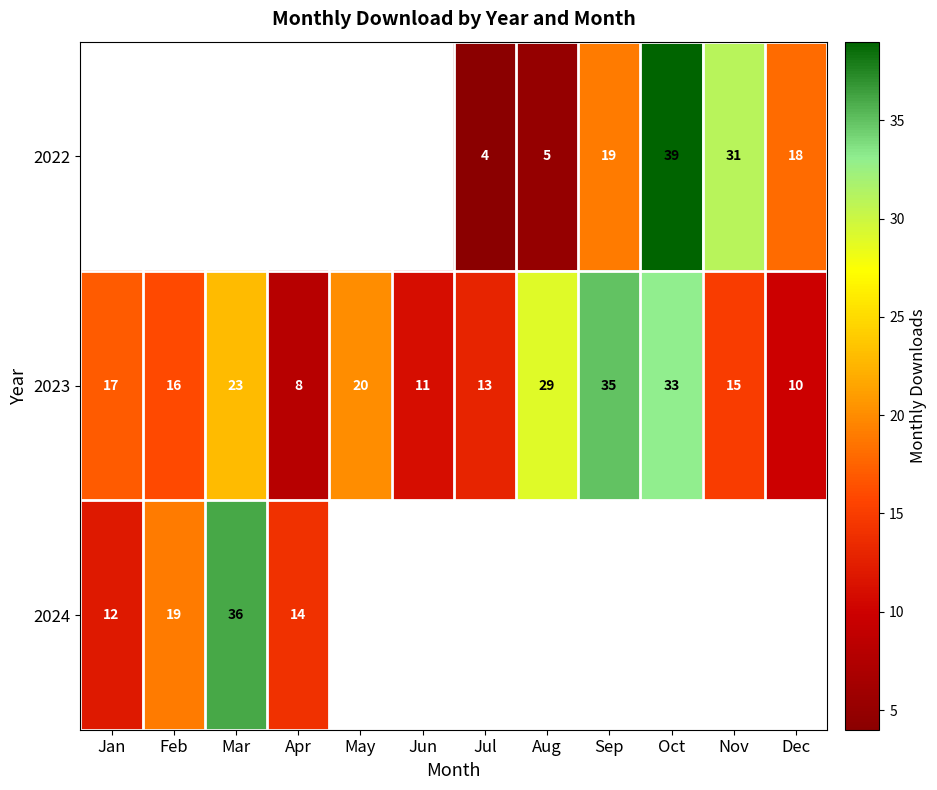

How many data points in 2023 are less than 17?

6